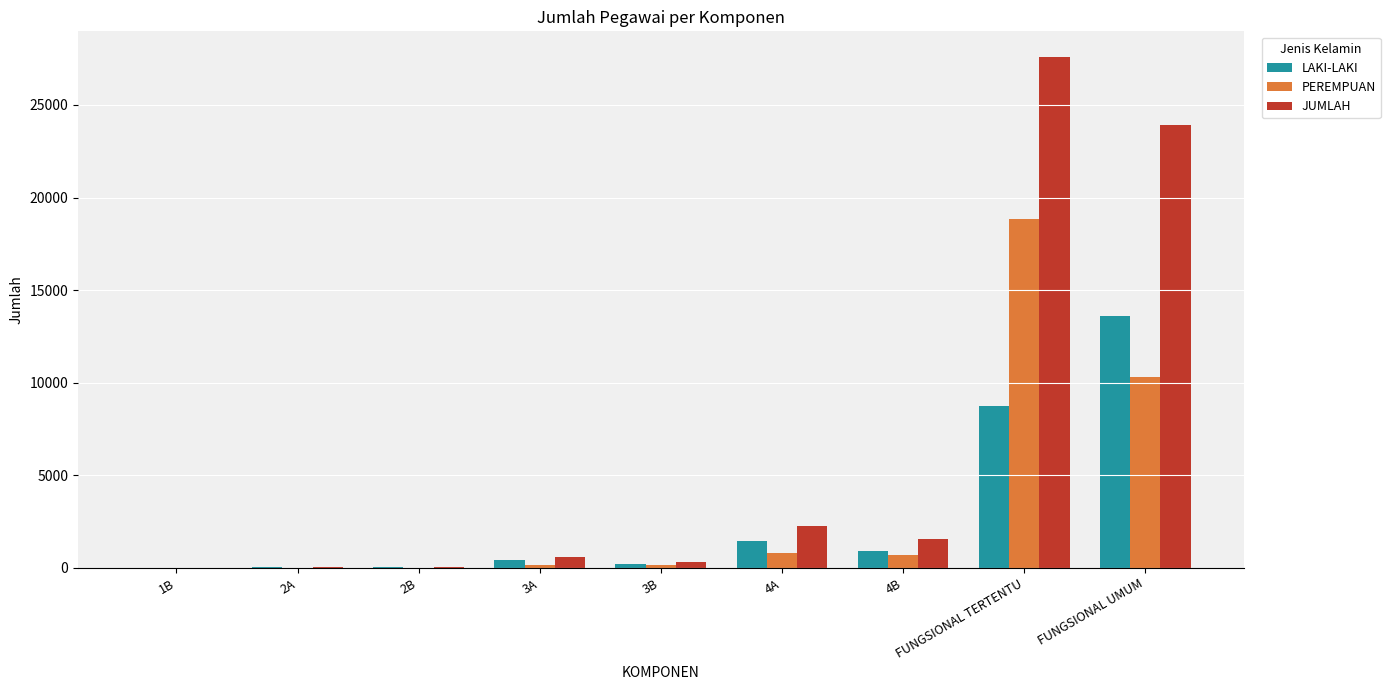

What is the total value across all series at FUNGSIONAL UMUM?

47834